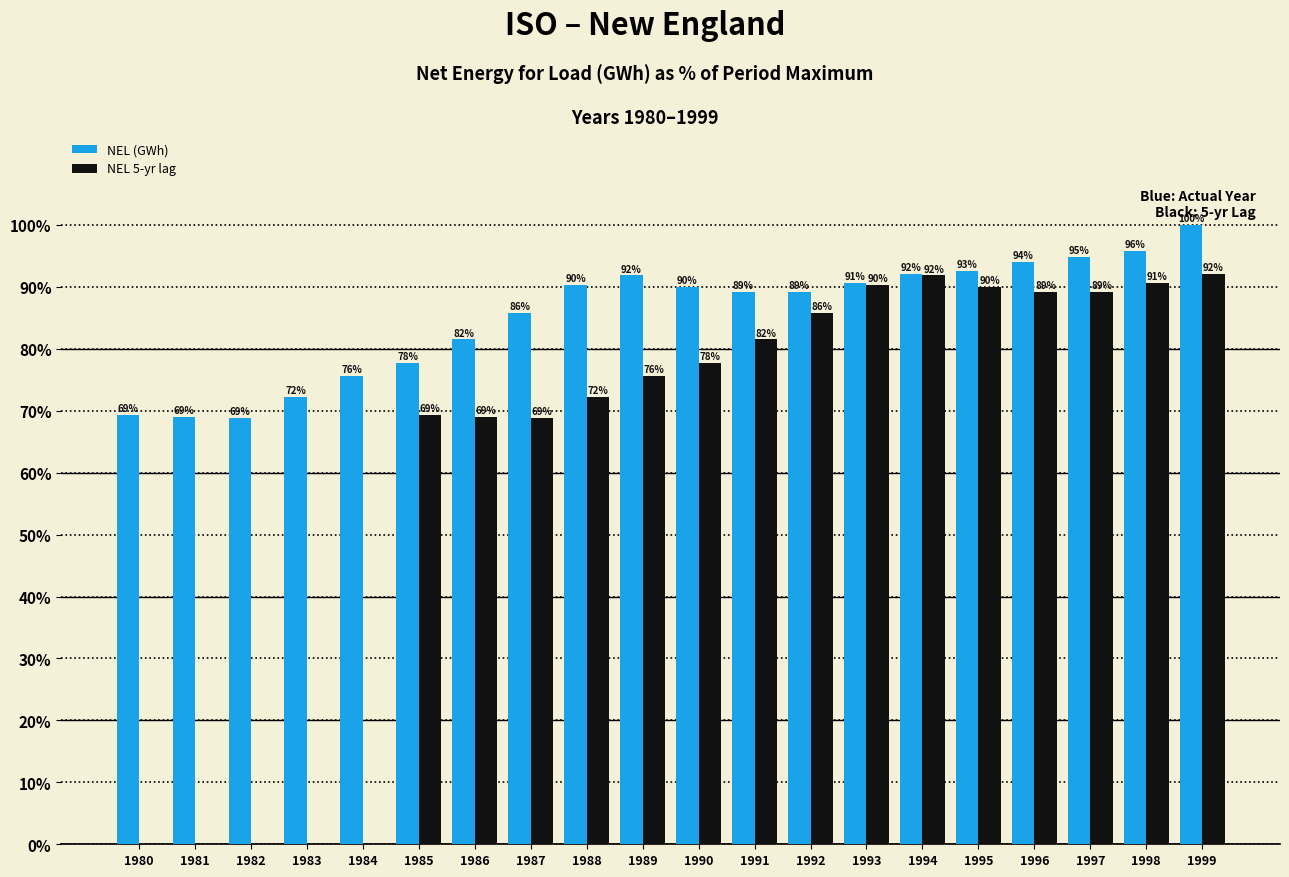

Which series changed the most between 1994 and 1995?

NEL 5-yr lag